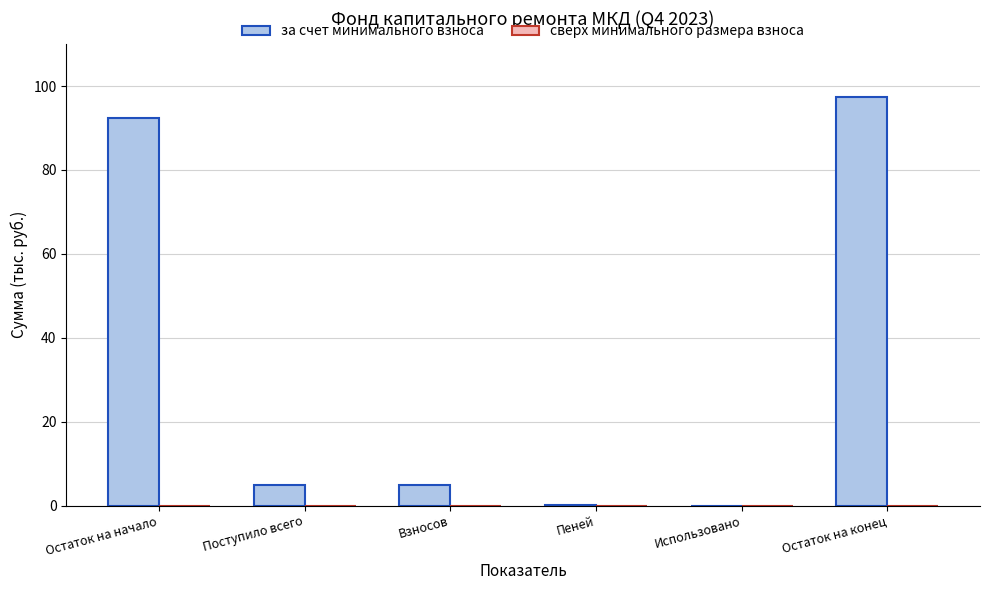

What is the change in value from Остаток на начало to Взносов?

-87.5